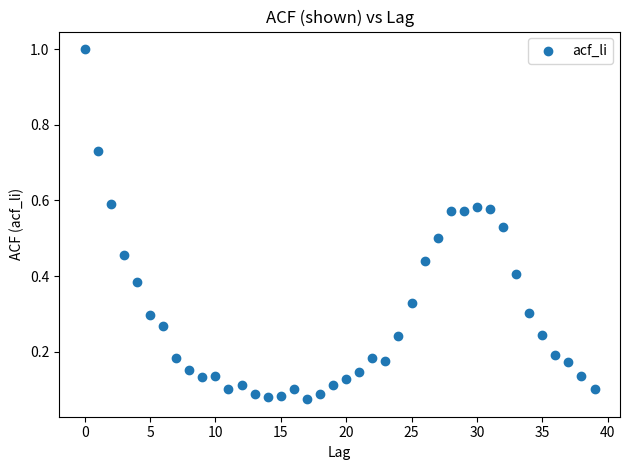

What is the range of Y values (max minus min)?

0.9